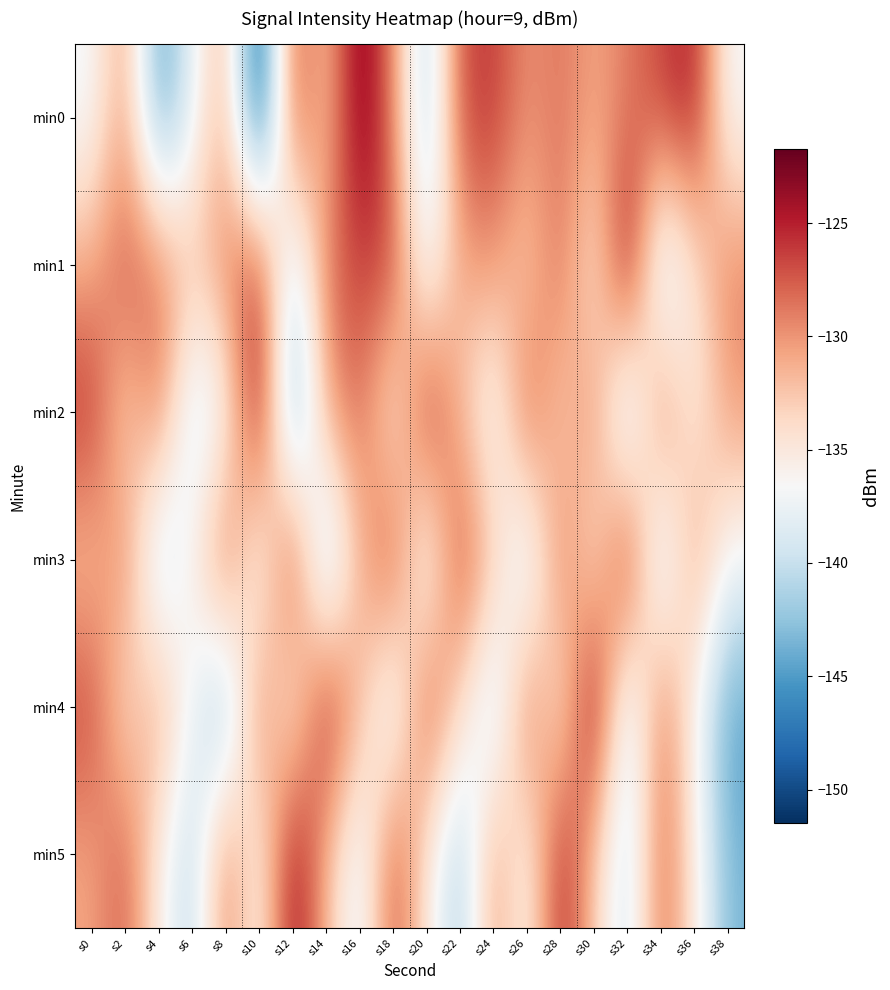

Reading left to right, what are all the values shown in this chart?

min0: s0=-137.2	s2=-130.0	s4=-145.5	s6=-138.0	s8=-130.7	s10=-151.5	s12=-126.4	s14=-132.9	s16=-121.7	s18=-129.2	s20=-142.2	s22=-126.7	s24=-126.0	s26=-130.0	s28=-128.5	s30=-130.9	s32=-129.0	s34=-126.5	s36=-124.4	s38=-137.0
min1: s0=-131.1	s2=-127.0	s4=-128.3	s6=-132.4	s8=-129.2	s10=-125.5	s12=-140.5	s14=-128.7	s16=-126.5	s18=-126.3	s20=-138.4	s22=-131.0	s24=-129.9	s26=-133.2	s28=-127.9	s30=-135.7	s32=-122.3	s34=-141.2	s36=-134.6	s38=-129.0
min2: s0=-125.4	s2=-133.9	s4=-128.3	s6=-140.1	s8=-137.2	s10=-122.9	s12=-145.3	s14=-130.6	s16=-127.9	s18=-136.2	s20=-124.6	s22=-131.9	s24=-138.2	s26=-126.8	s28=-133.5	s30=-129.0	s32=-142.3	s34=-127.7	s36=-135.9	s38=-130.2
min3: s0=-132.6	s2=-128.9	s4=-141.2	s6=-135.7	s8=-127.0	s10=-138.5	s12=-124.9	s14=-143.2	s16=-131.7	s18=-126.0	s20=-139.5	s22=-125.9	s24=-132.2	s26=-140.7	s28=-128.0	s30=-135.5	s32=-123.9	s34=-141.2	s36=-129.7	s38=-137.0
min4: s0=-126.2	s2=-134.7	s4=-130.0	s6=-137.5	s8=-143.9	s10=-128.2	s12=-136.7	s14=-124.0	s16=-131.5	s18=-139.9	s20=-126.2	s22=-133.7	s24=-141.0	s26=-127.5	s28=-135.9	s30=-122.2	s32=-140.7	s34=-128.0	s36=-136.5	s38=-144.9
min5: s0=-130.9	s2=-127.2	s4=-135.7	s6=-141.0	s8=-128.5	s10=-136.9	s12=-123.2	s14=-131.7	s16=-139.0	s18=-126.5	s20=-134.9	s22=-142.2	s24=-129.7	s26=-137.0	s28=-124.5	s30=-132.9	s32=-140.2	s34=-127.7	s36=-135.0	s38=-143.5